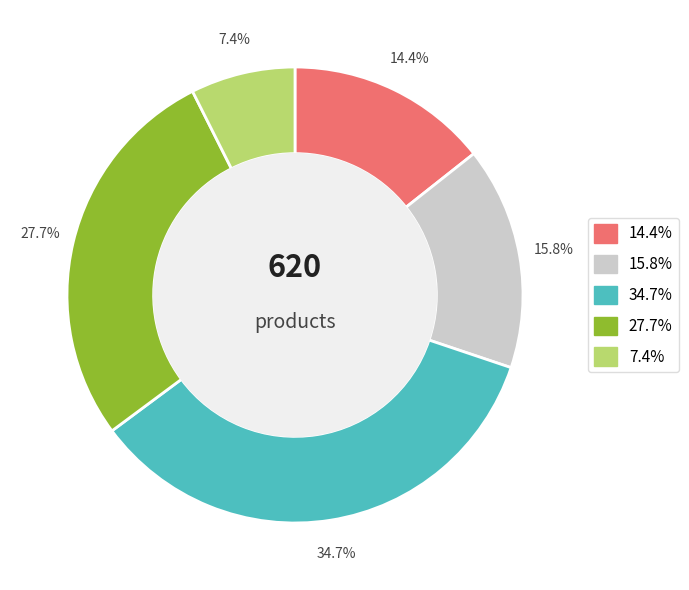

Does any single category account for the majority?

No